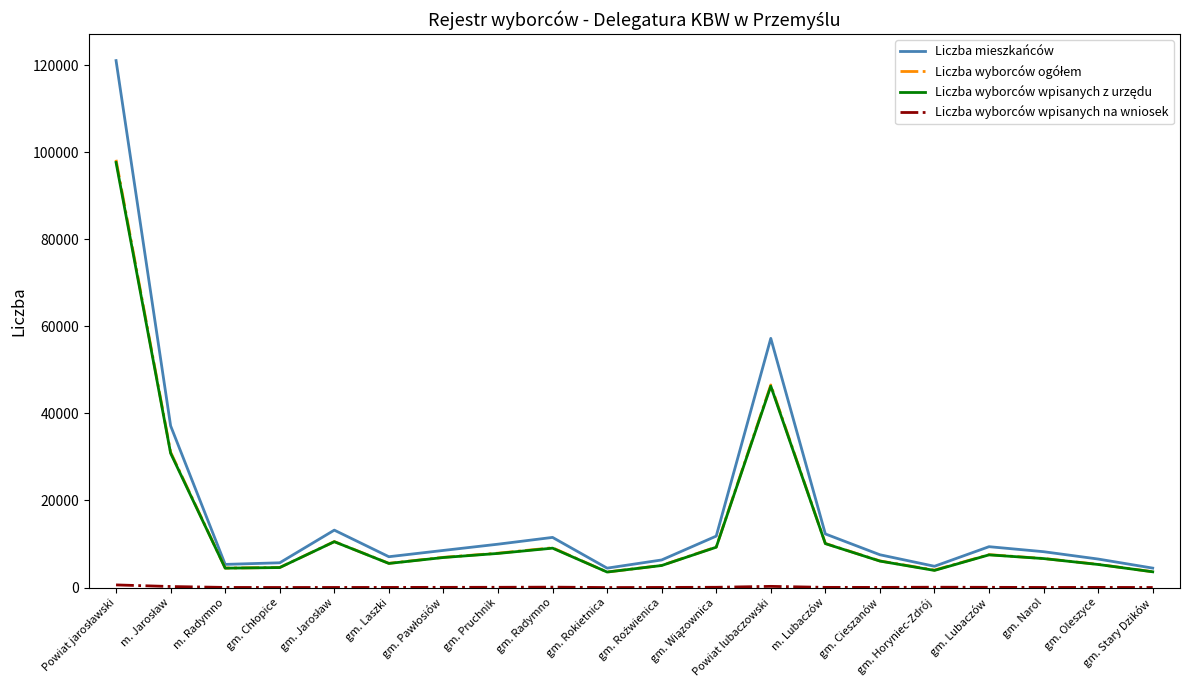

Which series has the largest range (max minus min)?

Liczba mieszkańców